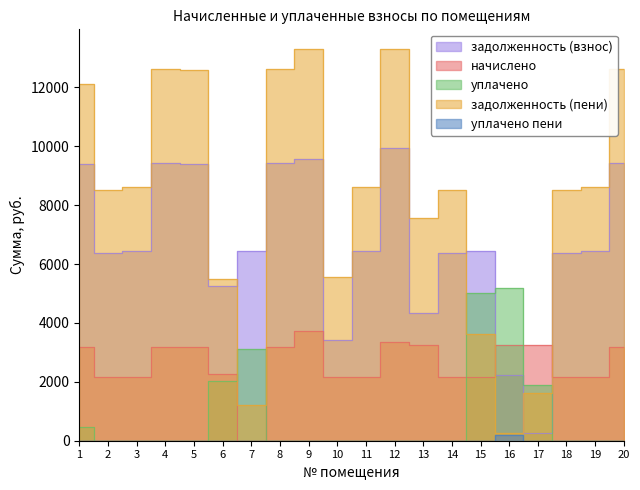

Which series has the largest total across all categories?

задолженность (пени)